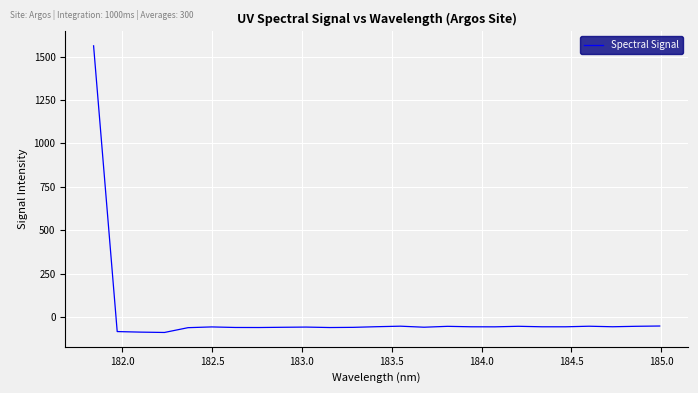

What is the difference between the maximum and minimum values?

1653.6